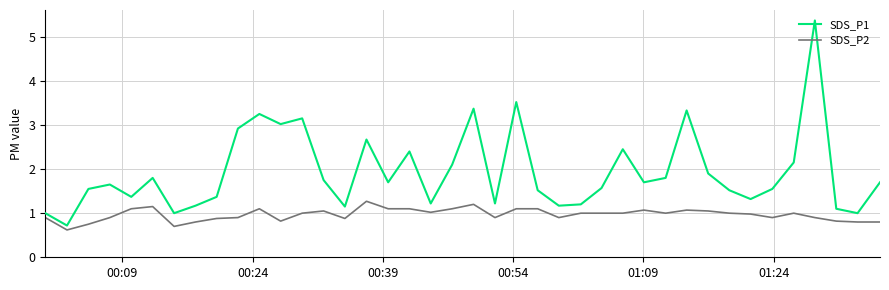

Which series has the largest range (max minus min)?

SDS_P1